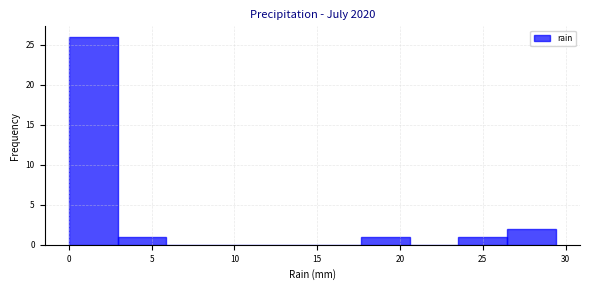

How tall is the bar that spans 3.0 to 6.0 on the x-axis? Neither the bar edges nor the heights are printed on the chart, so give them approximately, as read against the axes.

1